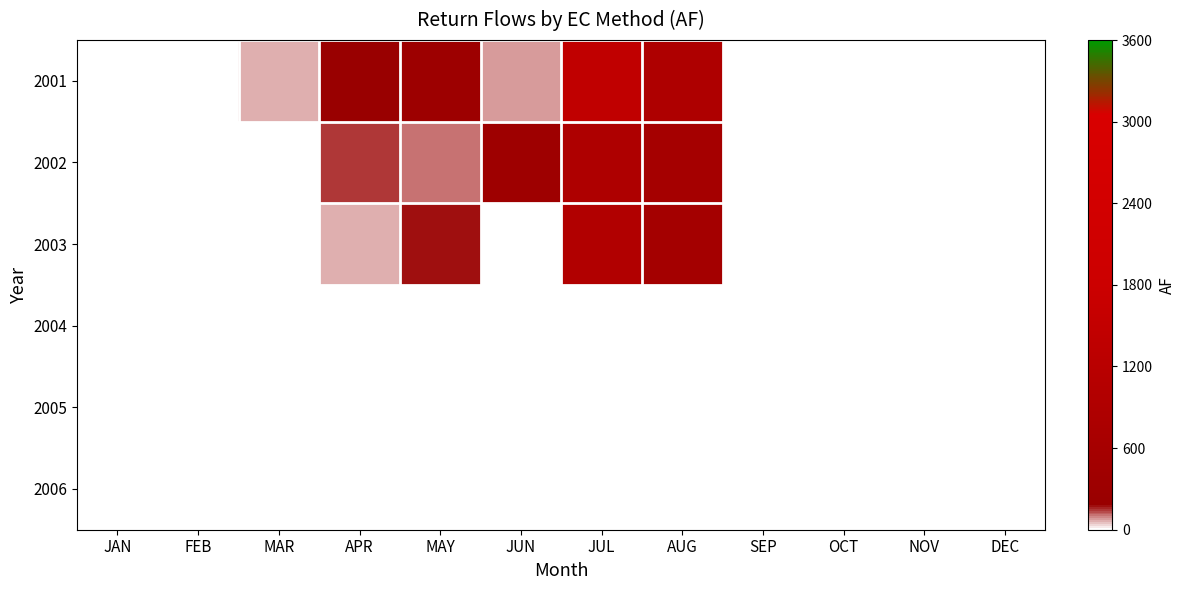

At which category is the sum across all series the highest?

JUL